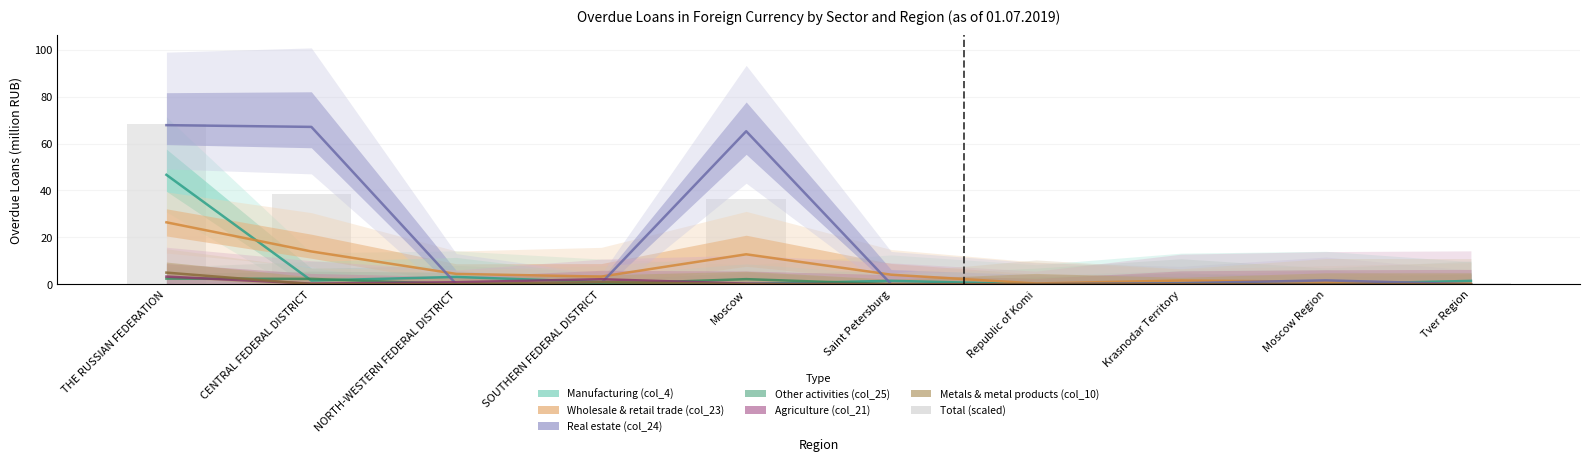

Which has a higher value, CENTRAL FEDERAL DISTRICT or SOUTHERN FEDERAL DISTRICT?

CENTRAL FEDERAL DISTRICT